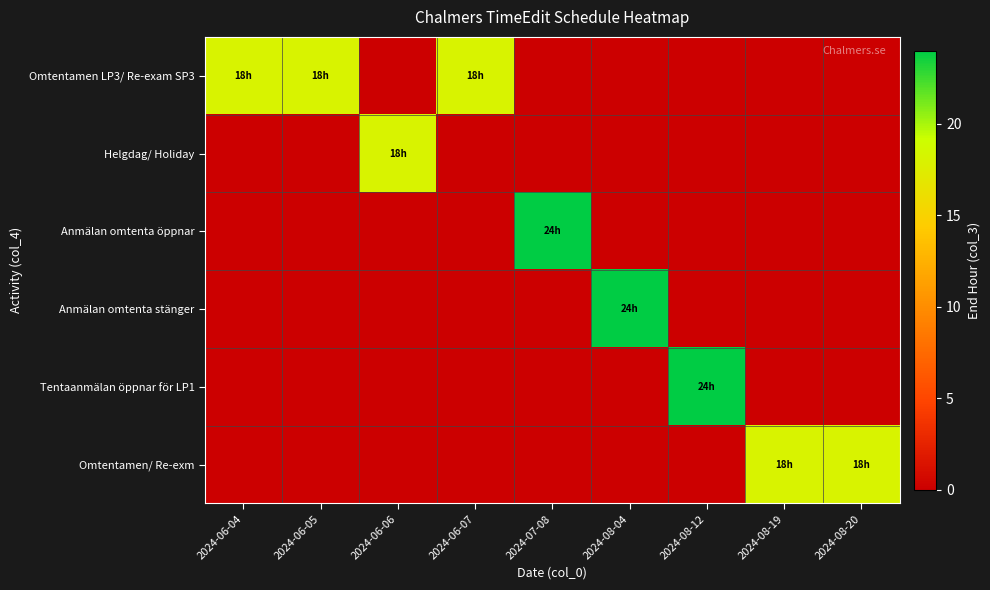

Reading left to right, list all the values displayed in this chart.

Omtentamen LP3/ Re-exam SP3: 2024-06-04=18	2024-06-05=18	2024-06-06=0	2024-06-07=18	2024-07-08=0	2024-08-04=0	2024-08-12=0	2024-08-19=0	2024-08-20=0
Helgdag/ Holiday: 2024-06-04=0	2024-06-05=0	2024-06-06=18	2024-06-07=0	2024-07-08=0	2024-08-04=0	2024-08-12=0	2024-08-19=0	2024-08-20=0
Anmälan omtenta öppnar: 2024-06-04=0	2024-06-05=0	2024-06-06=0	2024-06-07=0	2024-07-08=24	2024-08-04=0	2024-08-12=0	2024-08-19=0	2024-08-20=0
Anmälan omtenta stänger: 2024-06-04=0	2024-06-05=0	2024-06-06=0	2024-06-07=0	2024-07-08=0	2024-08-04=24	2024-08-12=0	2024-08-19=0	2024-08-20=0
Tentaanmälan öppnar för LP1: 2024-06-04=0	2024-06-05=0	2024-06-06=0	2024-06-07=0	2024-07-08=0	2024-08-04=0	2024-08-12=24	2024-08-19=0	2024-08-20=0
Omtentamen/ Re-exm: 2024-06-04=0	2024-06-05=0	2024-06-06=0	2024-06-07=0	2024-07-08=0	2024-08-04=0	2024-08-12=0	2024-08-19=18	2024-08-20=18